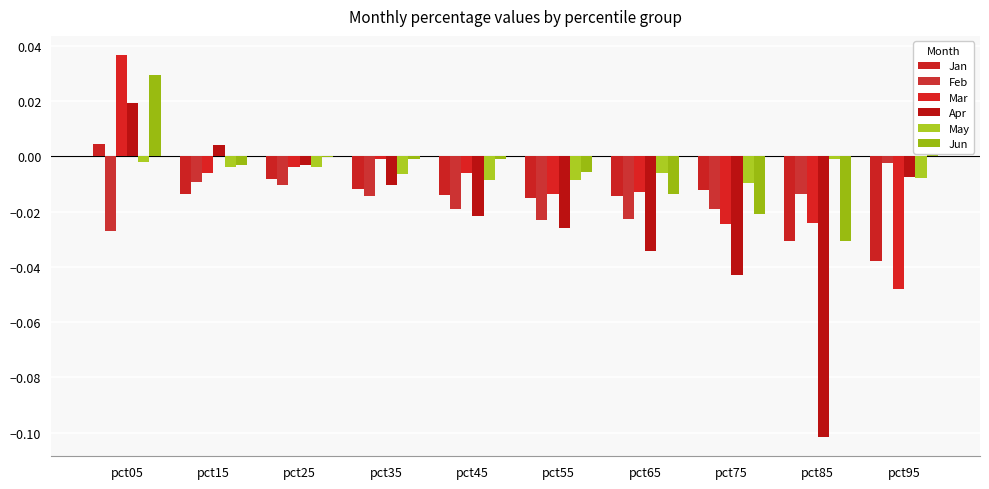

Which category has the highest value in the Feb series?

pct95